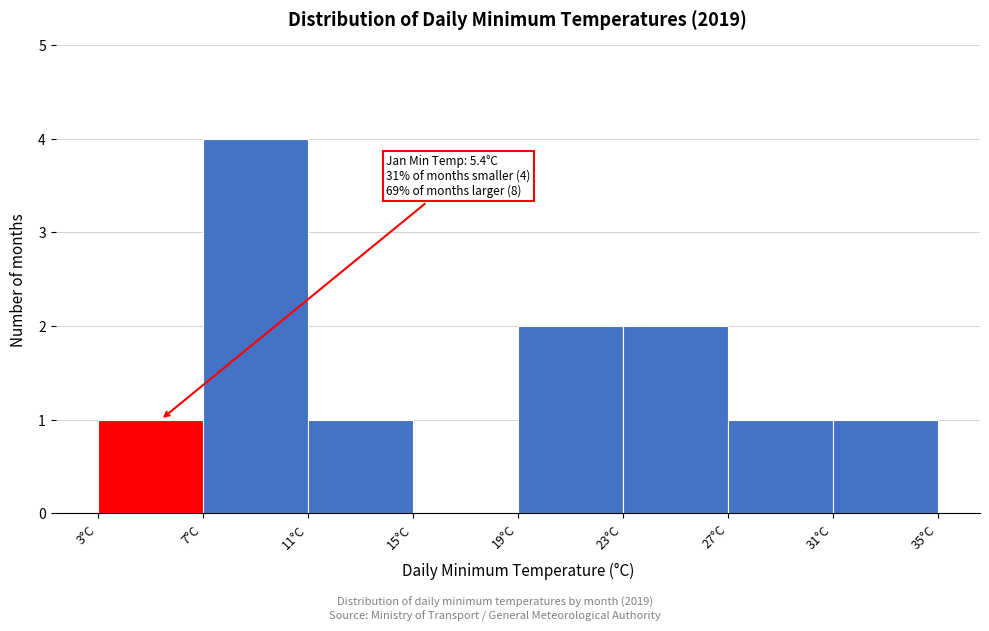

Over which range of the x-axis is the bar tallest?

7 to 11